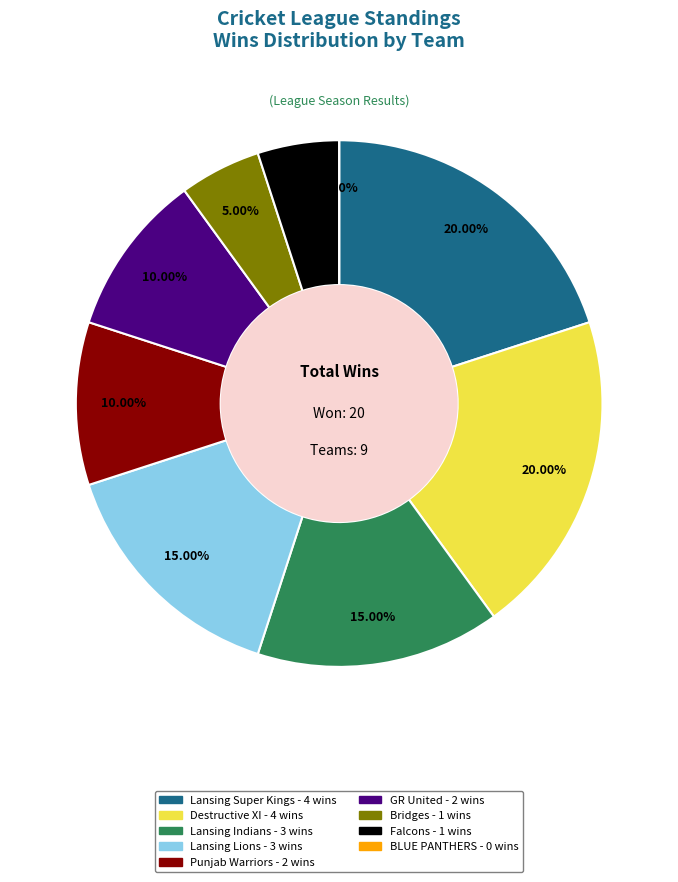

To the nearest percent, what portion does Lansing Super Kings represent?

20%